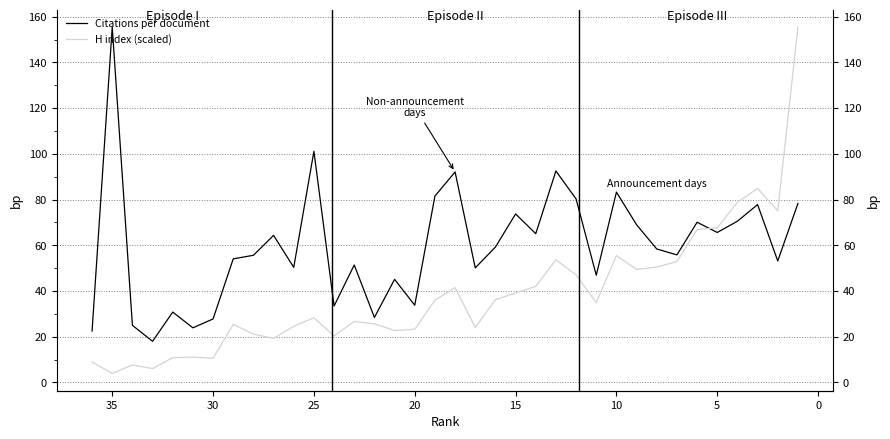

How many intersections are there between Citations per document and H index (scaled)?

1